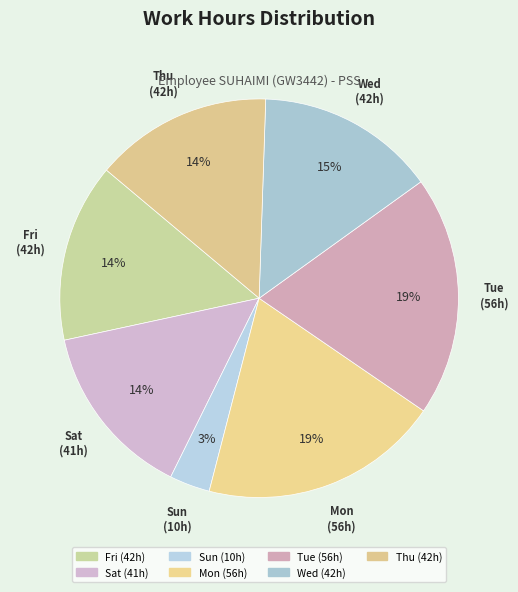

To the nearest percent, what is the average slice percentage?

14%